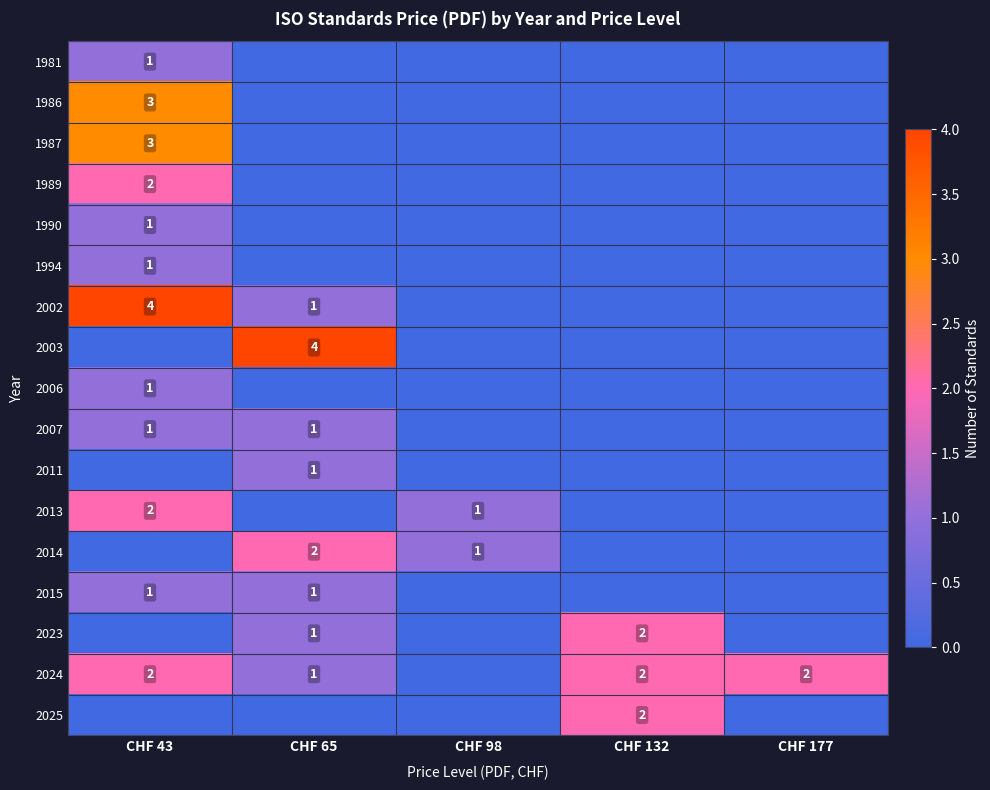

True or false: 2007 has a value of 2 at CHF 65.

False